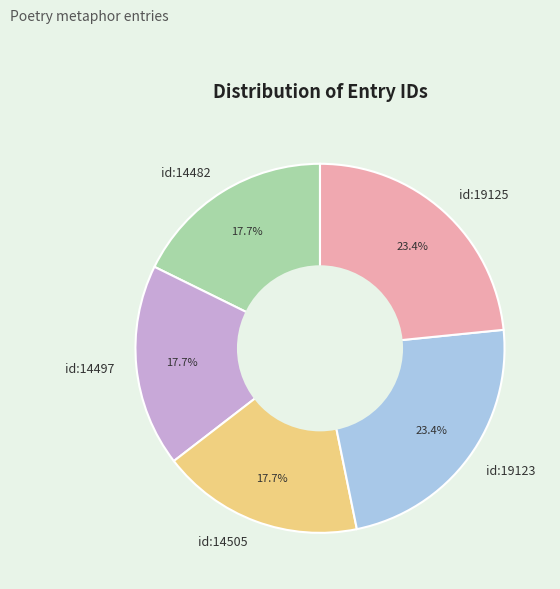

Between id:14497 and id:19125, which is larger?

id:19125